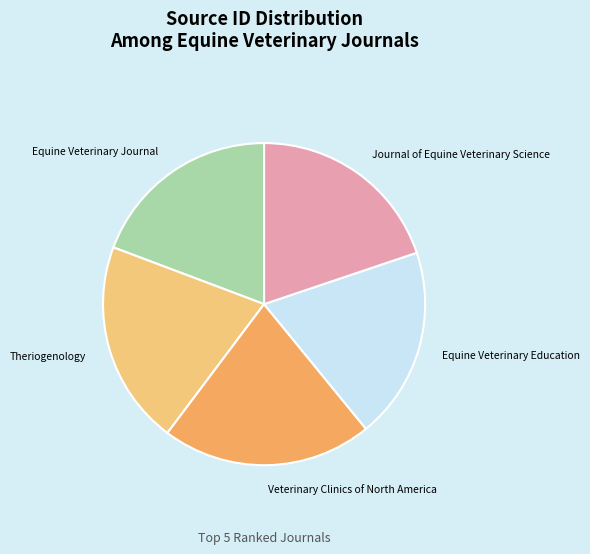

True or false: Journal of Equine Veterinary Science accounts for 20% of the total.

True